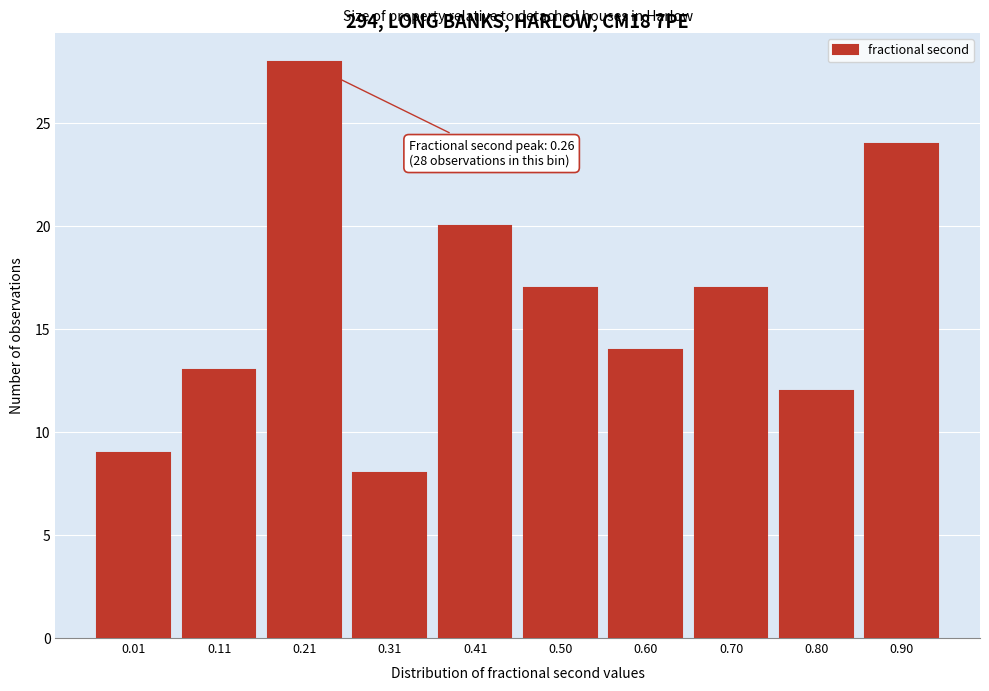

Reading right to left, extract all data points from this chart.

24	12	17	14	17	20	8	28	13	9